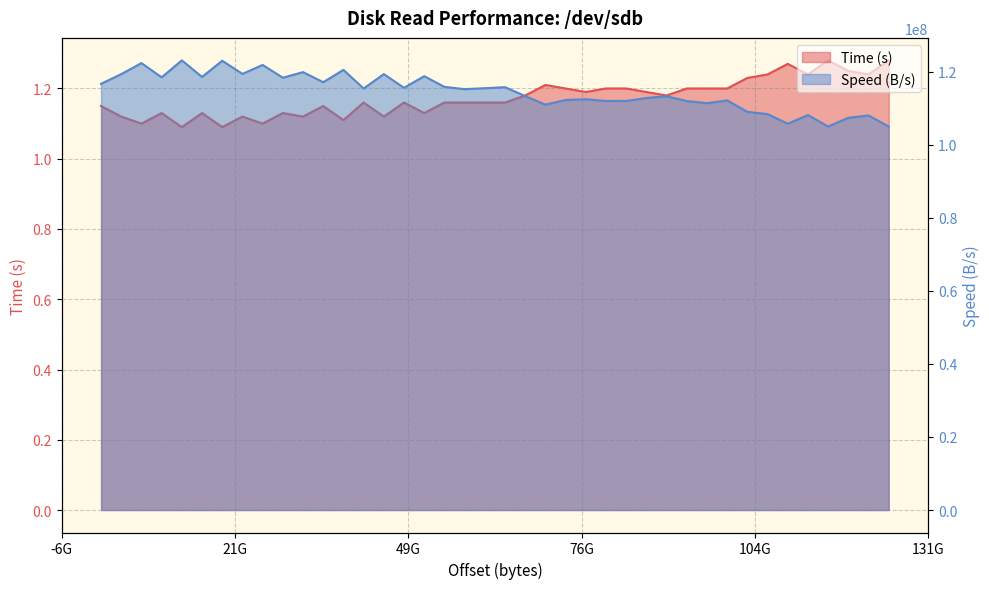

Between 12802916352 and 38408749056, which is larger?

38408749056